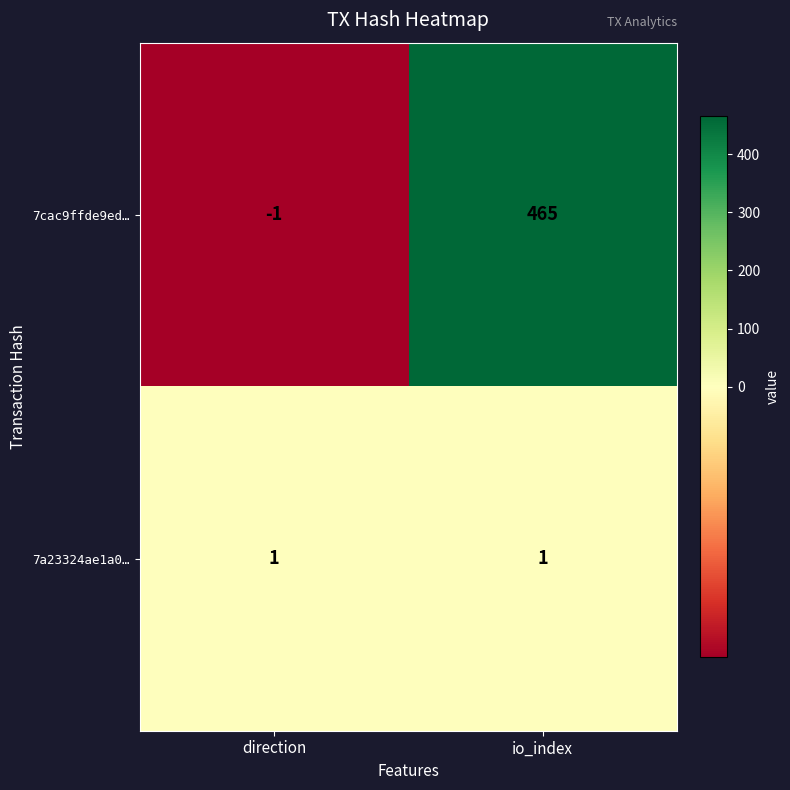

Rank the series at io_index from lowest to highest value.

7a23324ae1a0…, 7cac9ffde9ed…